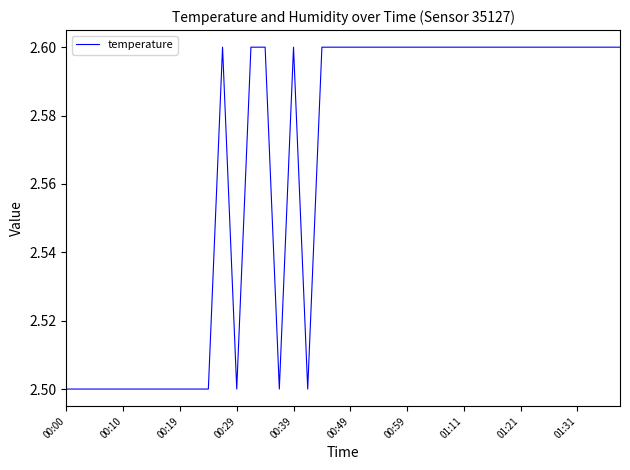

Count the number of data series in this chart.

1